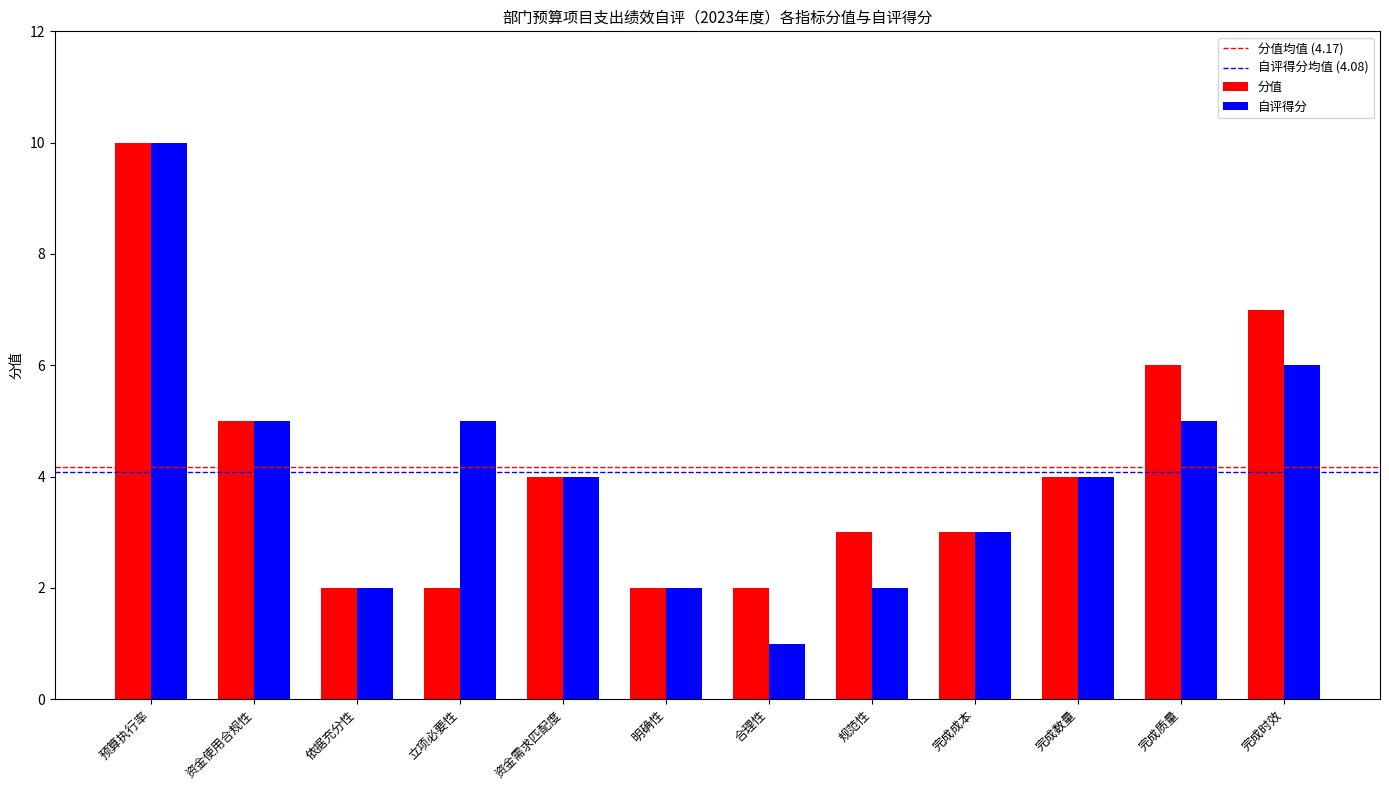

What is the difference between the second highest and second lowest values in the 分值 series?

5